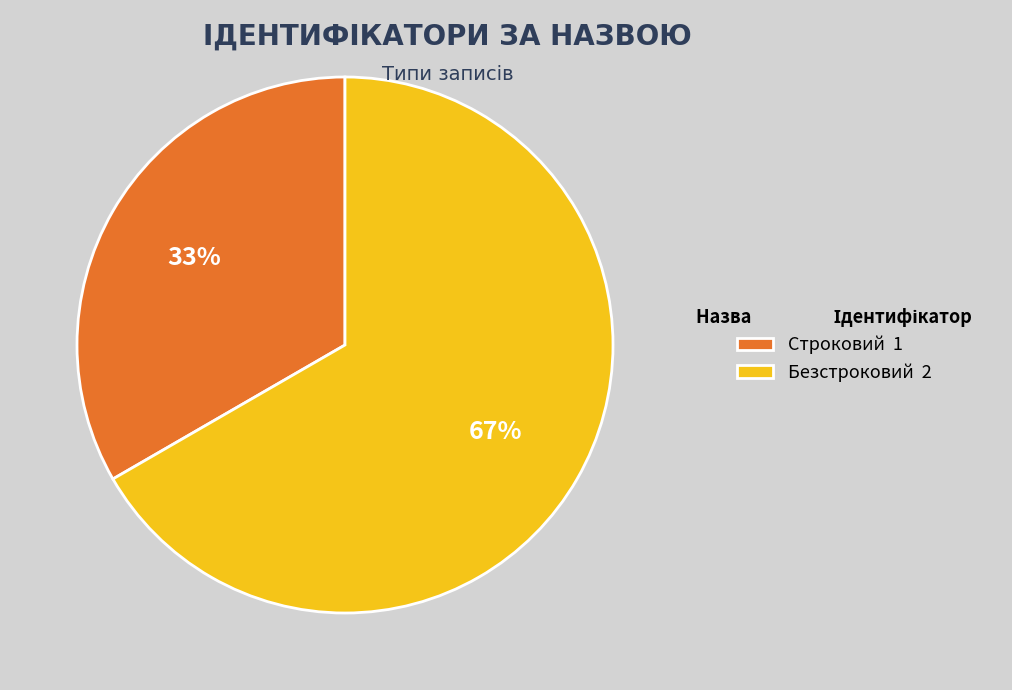

Rank the categories by value from lowest to highest.

Строковий, Безстроковий